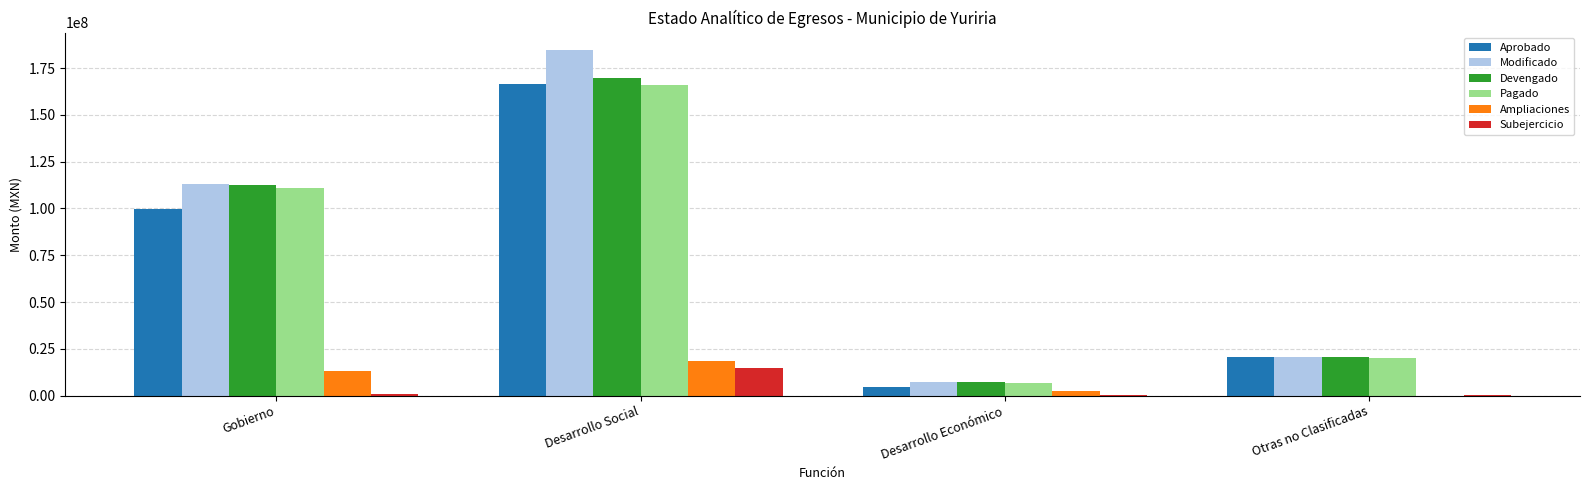

Where is Devengado nearest to the value 88455707?

Gobierno